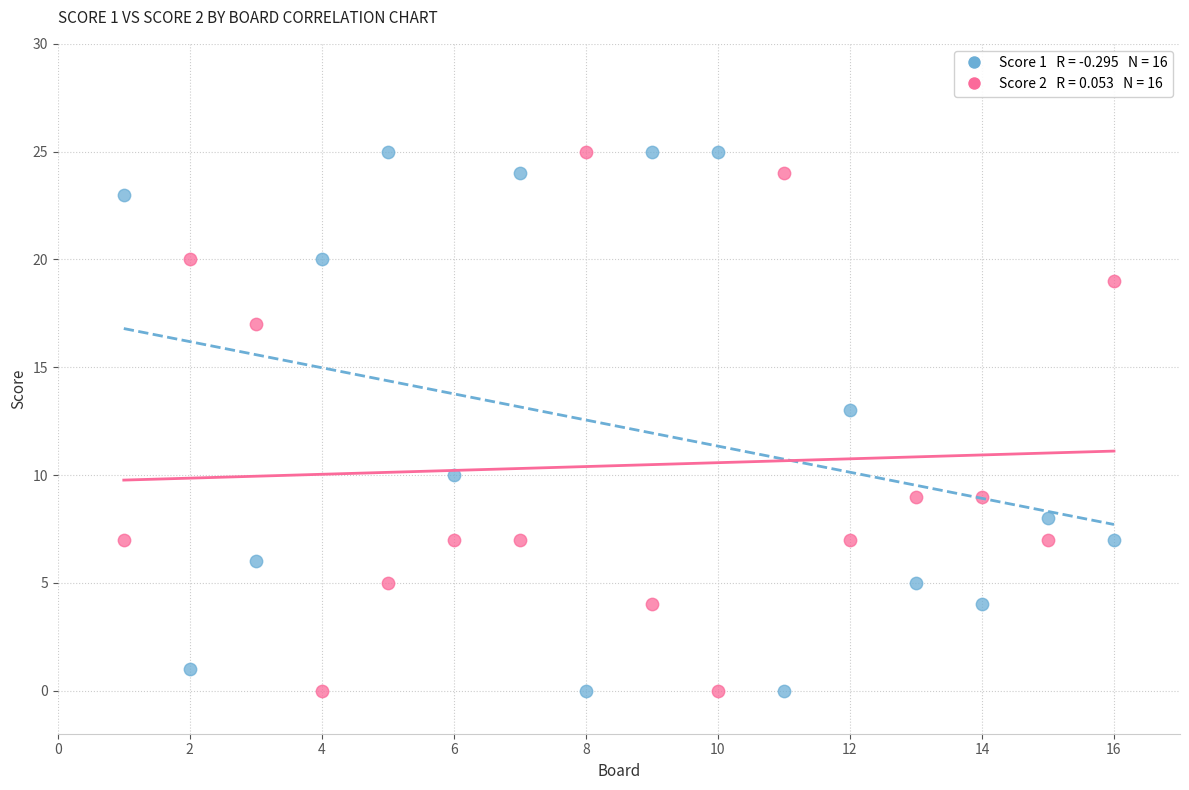

Across all series, what Y value is closest to 12?

13